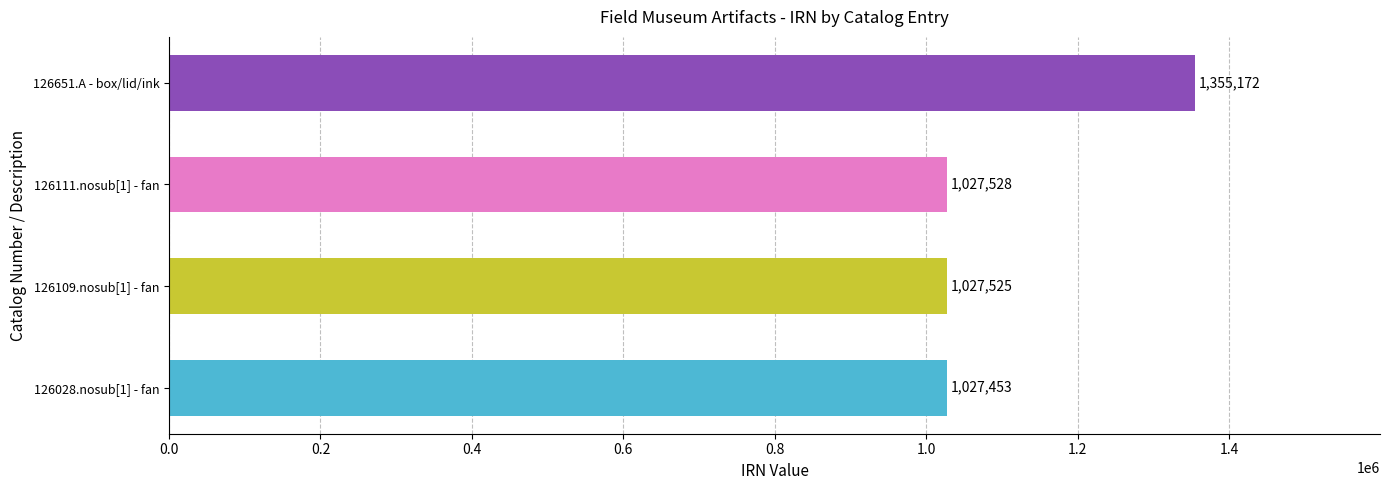

What is the difference between the maximum and minimum values?

327719